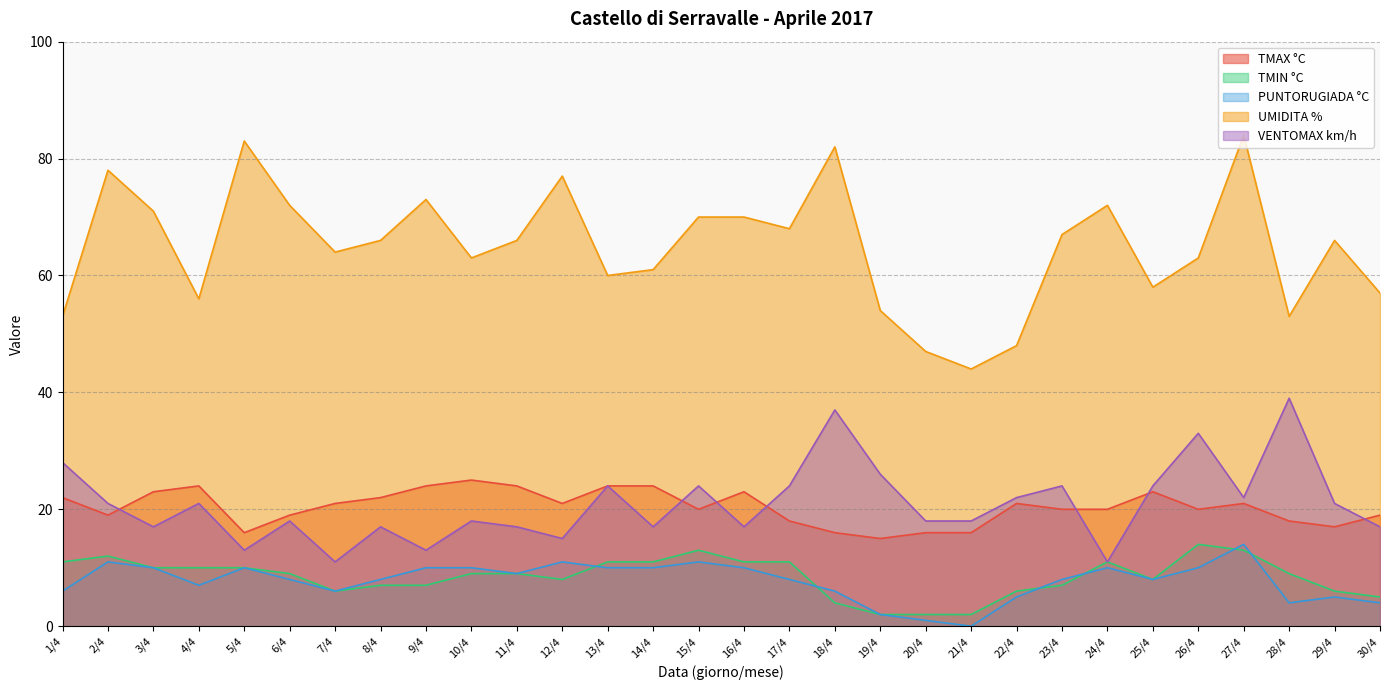

What is the label of the 8th point from the right?

23/4